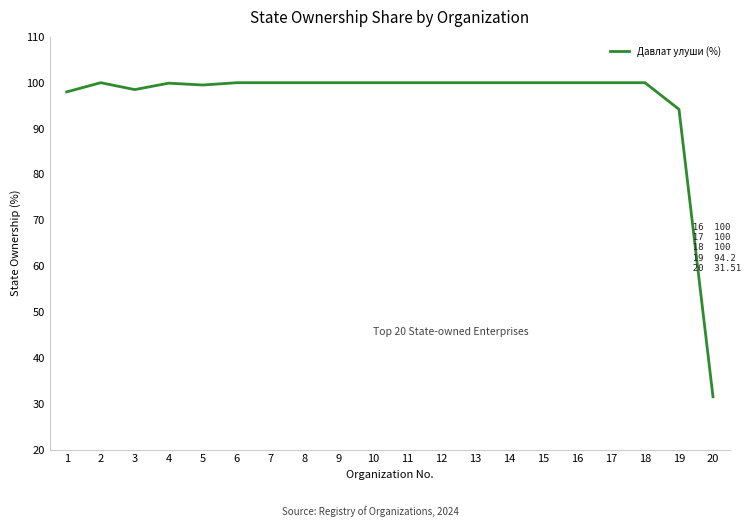

What is the approximate value at 16?

100.0